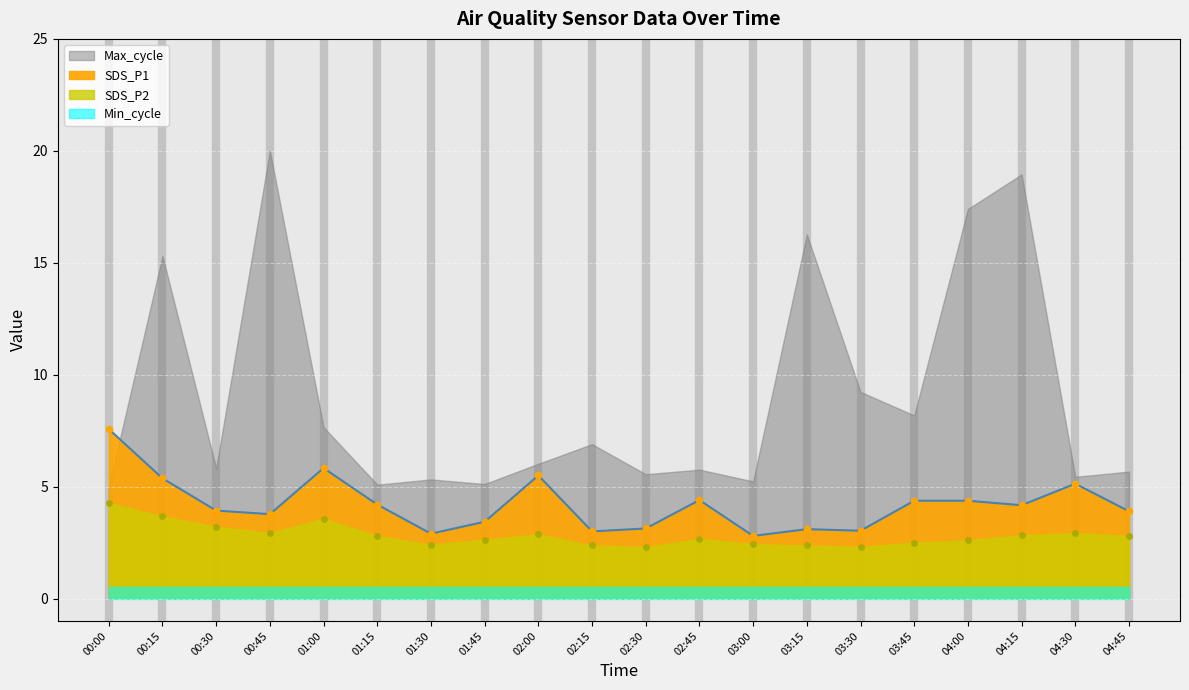

At which category is the sum across all series the highest?

00:00